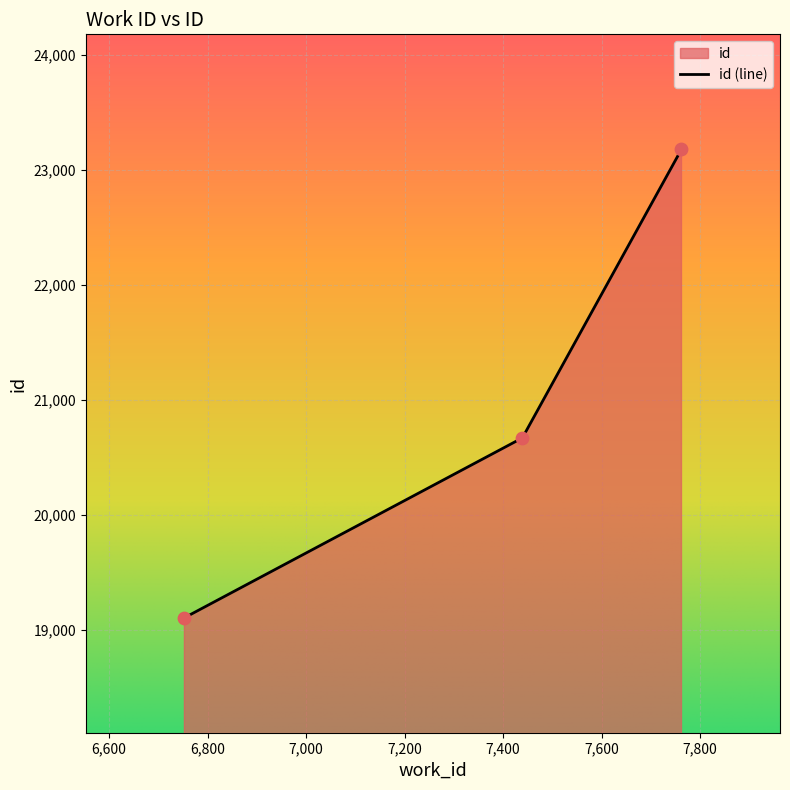

What is the change in value from 7439 to 7762?

+2510